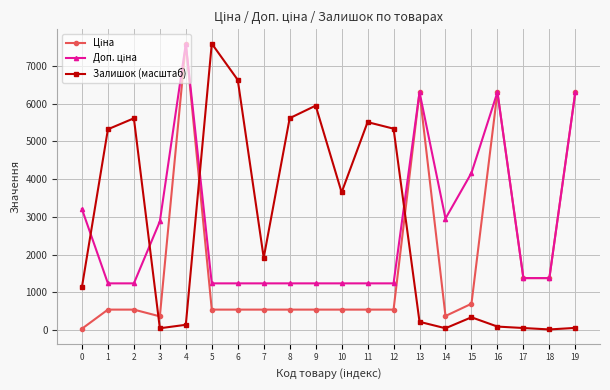

What is the value of the Залишок (масштаб) point at the 8th from the left?

1915.0